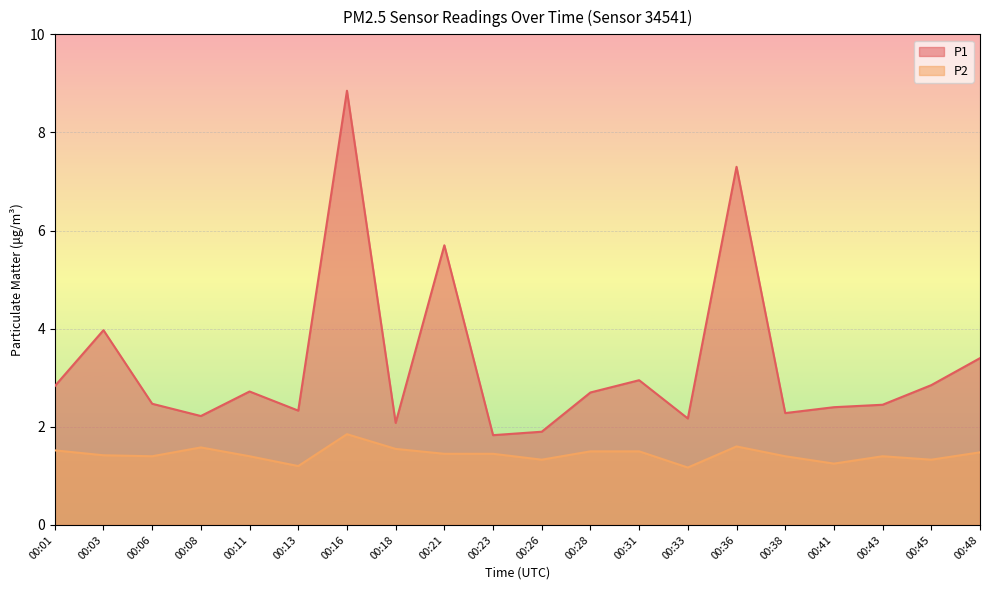

What is the value of the P2 point at the 12th from the left?

1.5